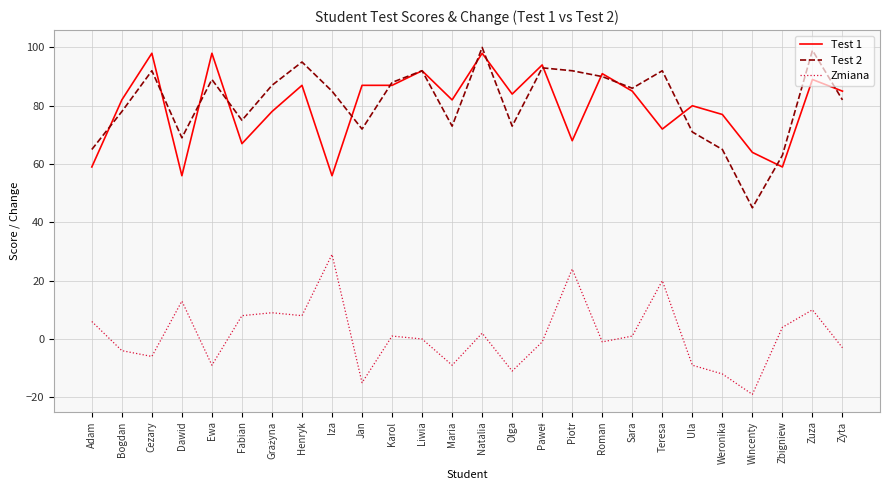

What is the maximum value shown in the chart?

100